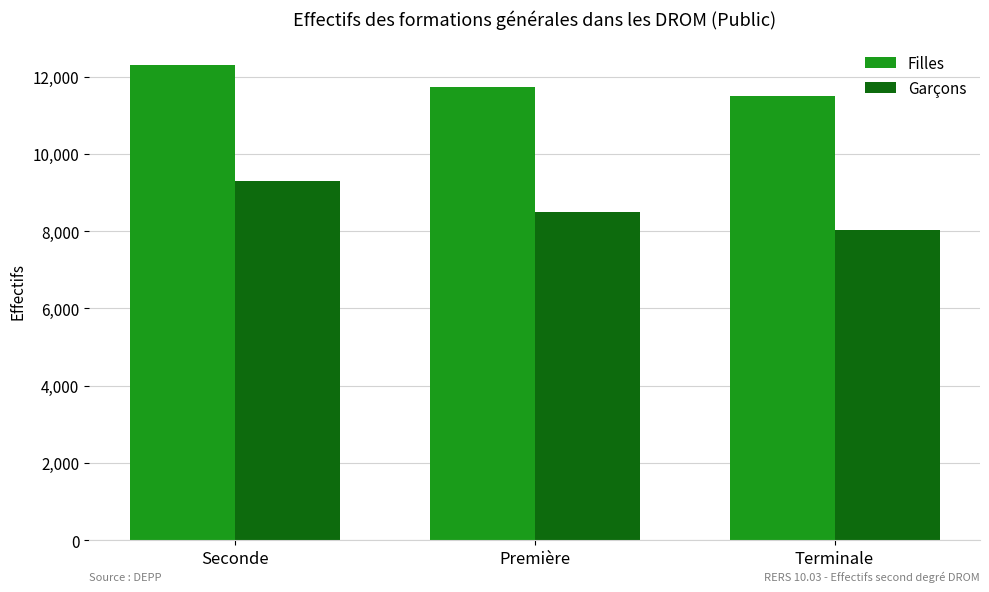

What are all the series names shown in the legend?

Filles, Garçons